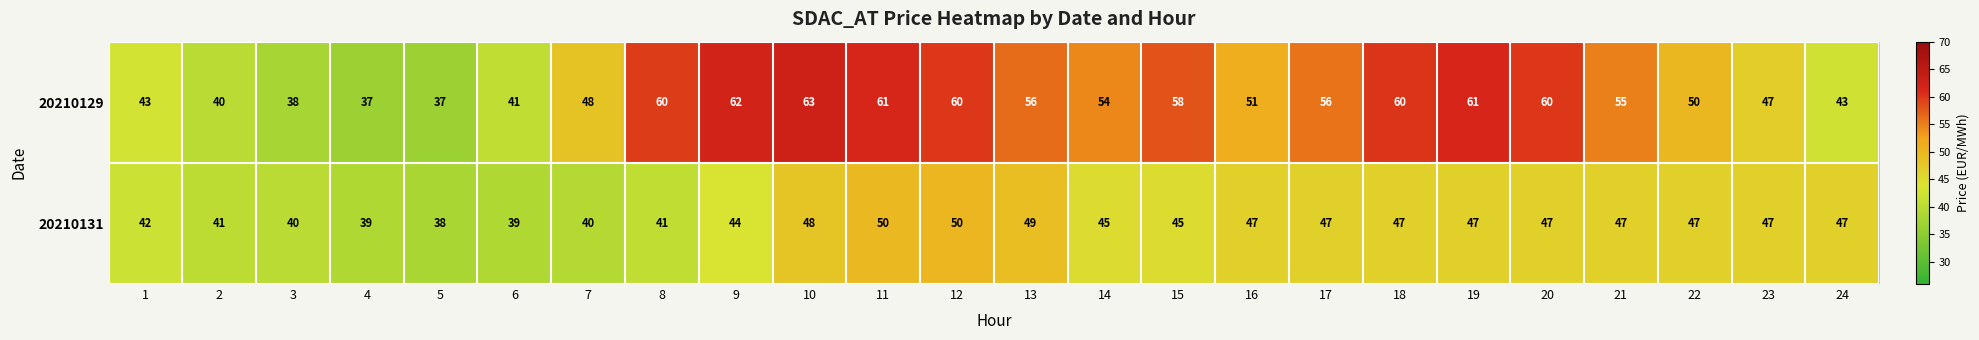

Rank the series by their average value, from highest to lowest.

20210129, 20210131